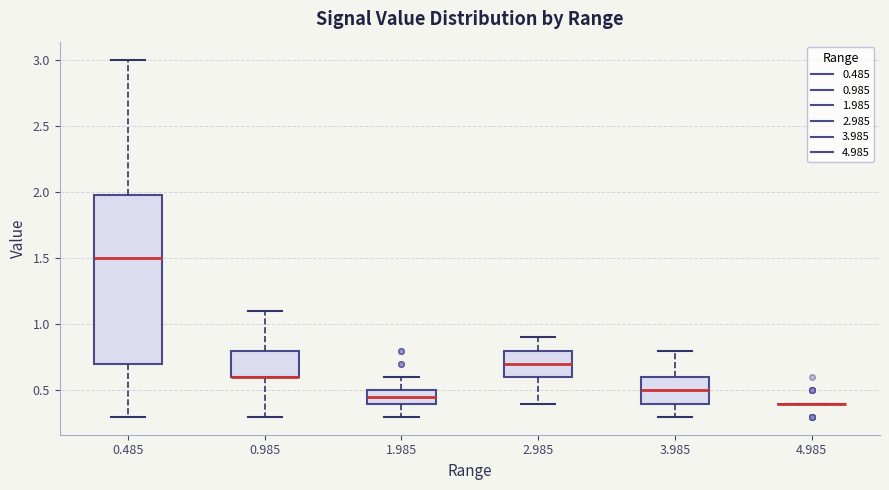

Reading left to right, read every box against the y-axis: the position of its median line, the range the box covers, and the ends of its whiskers. The values are not printed on the chart, so give them approximately, as read against the axis.

0.485: median 1.50, box 0.70 to 2.00, whiskers 0.30 to 3.00
0.985: median 0.60 (drawn on the box's lower edge), box 0.60 to 0.80, whiskers 0.30 to 1.10
1.985: median 0.45, box 0.40 to 0.50, whiskers 0.30 to 0.60
2.985: median 0.70, box 0.60 to 0.80, whiskers 0.40 to 0.90
3.985: median 0.50, box 0.40 to 0.60, whiskers 0.30 to 0.80
4.985: box collapsed to a line at 0.40, whiskers 0.40 to 0.40